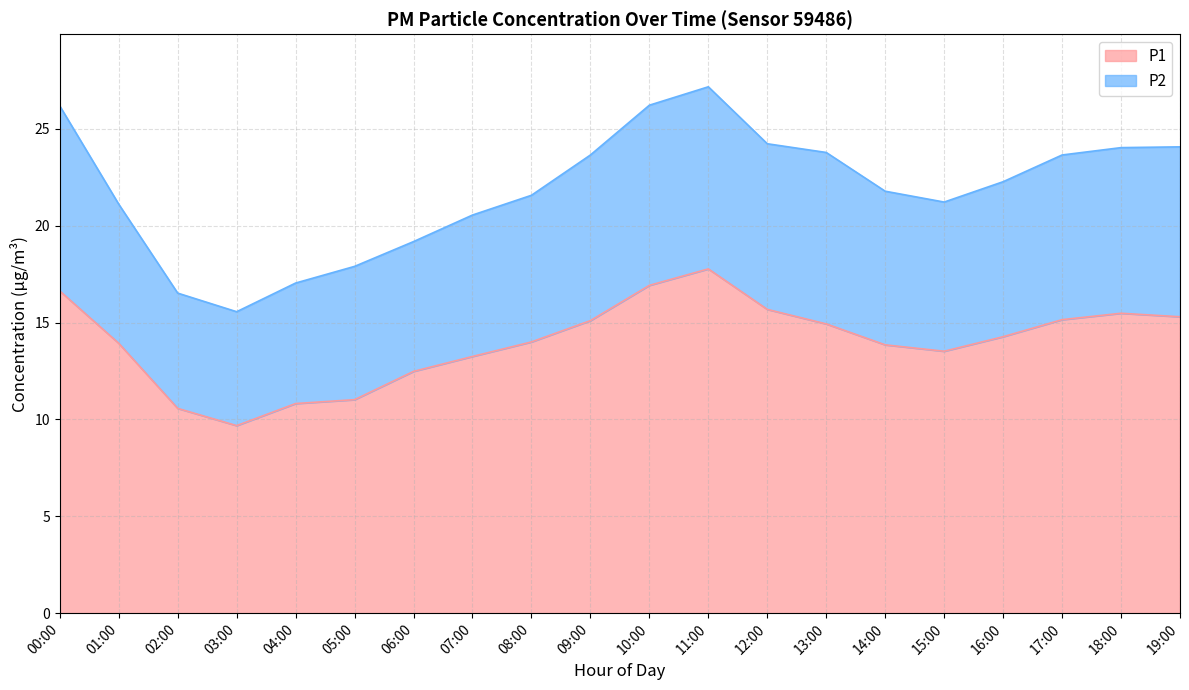

What is the label of the 17th point from the left?

16:00